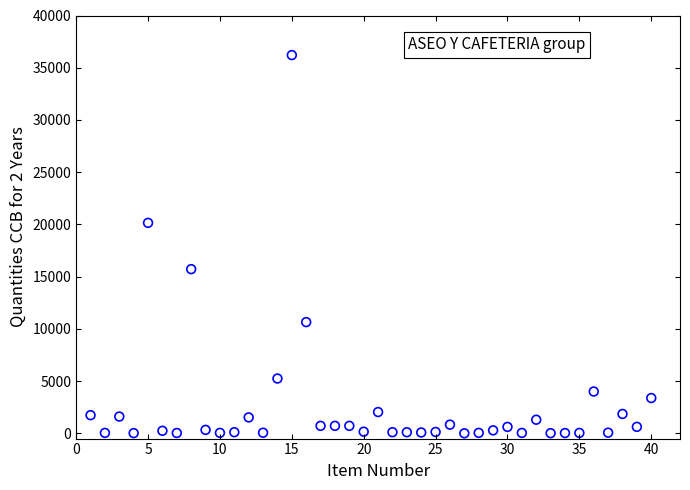

What is the range of Y values (max minus min)?

36204.0